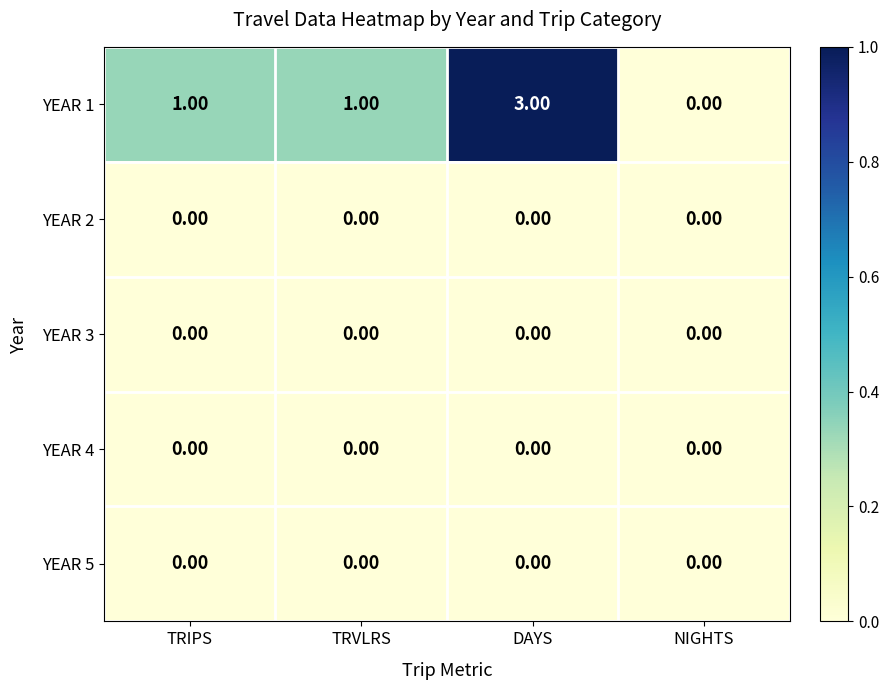

Which series has the widest spread of values?

YEAR 1